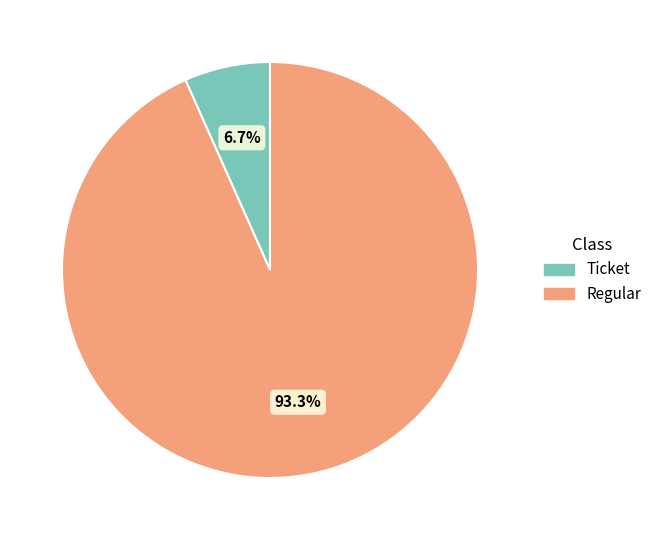

Which has a higher value, Ticket or Regular?

Regular